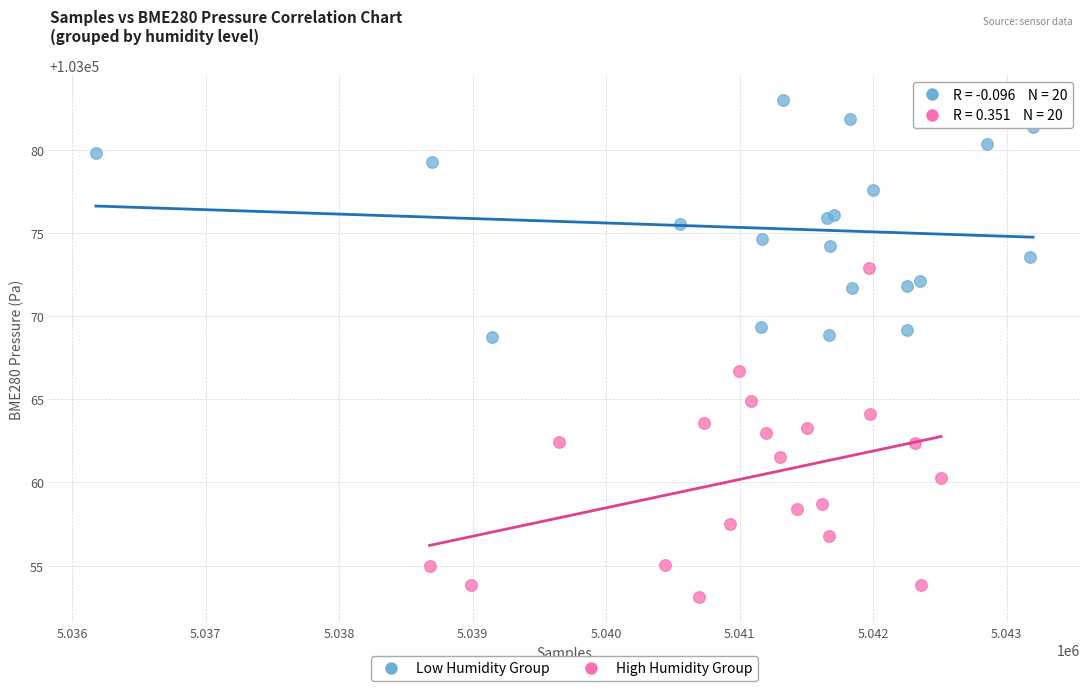

Which series reaches the maximum Y coordinate?

Low Humidity Group